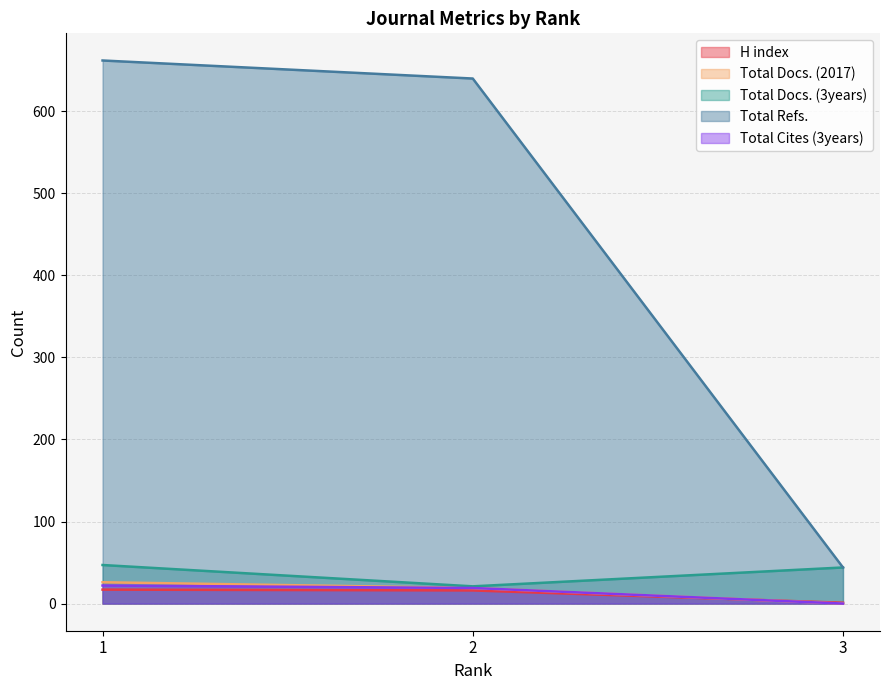

Reading left to right, list all the values displayed in this chart.

H index: 1=17	2=16	3=1
Total Docs. (2017): 1=26	2=19	3=0
Total Docs. (3years): 1=47	2=21	3=44
Total Refs.: 1=662	2=640	3=44
Total Cites (3years): 1=22	2=19	3=0